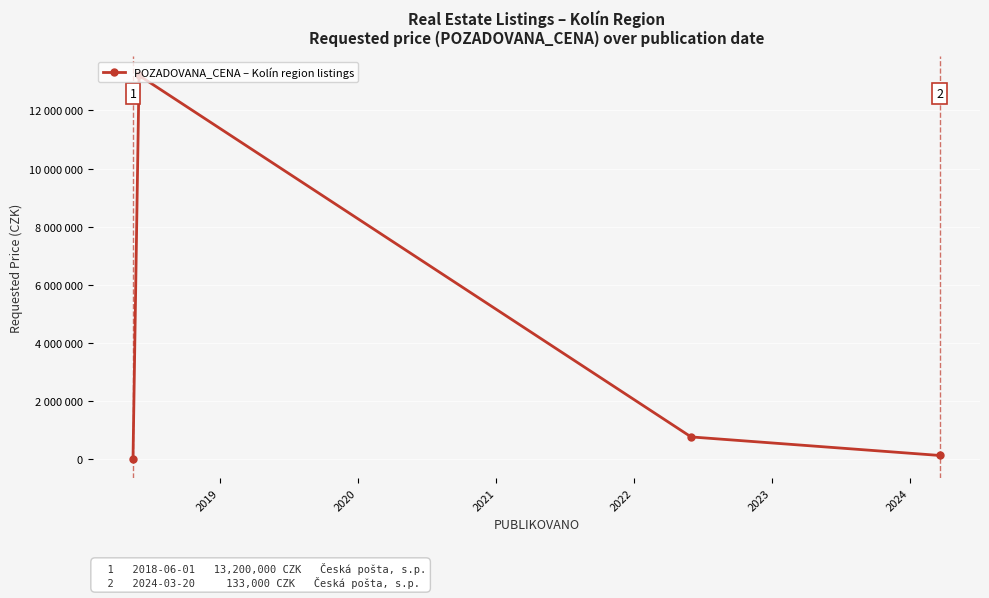

How many interior local peaks (higher than both neighbors) does the data have?

1